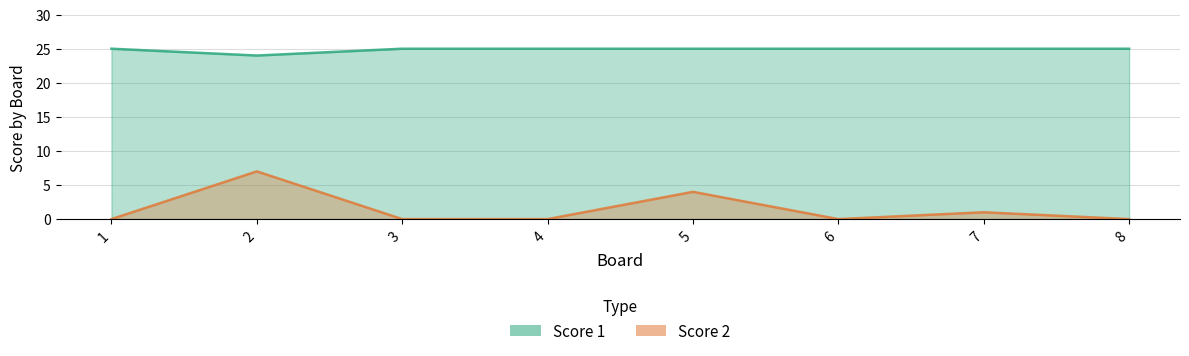

Which series has the widest spread of values?

Score 2